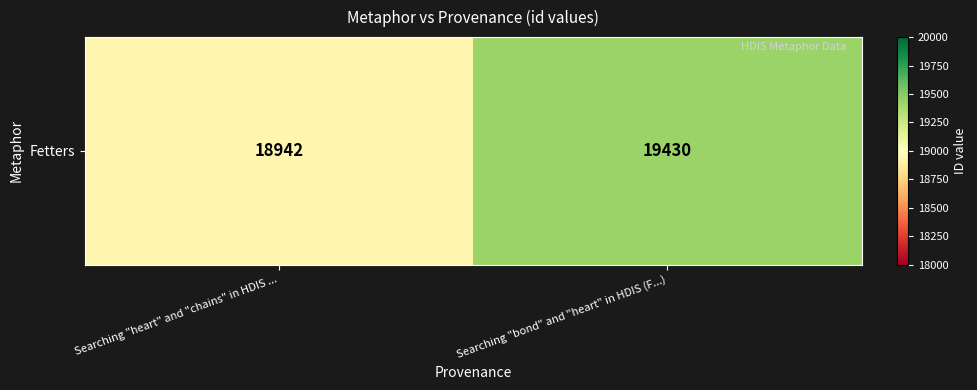

How many values are between 18942 and 19430?

2